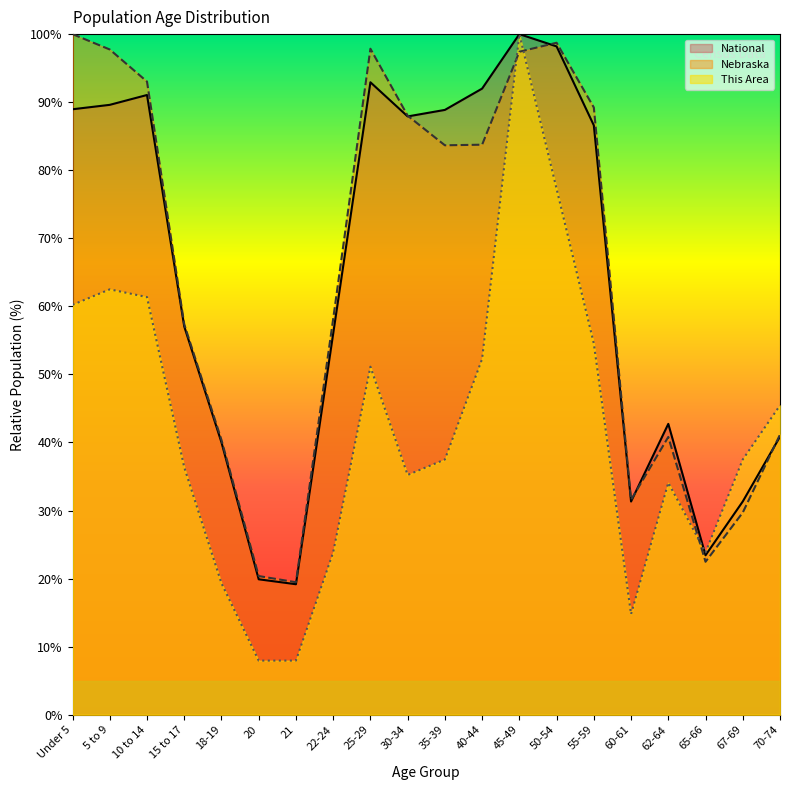

Which series has the largest total across all categories?

Nebraska